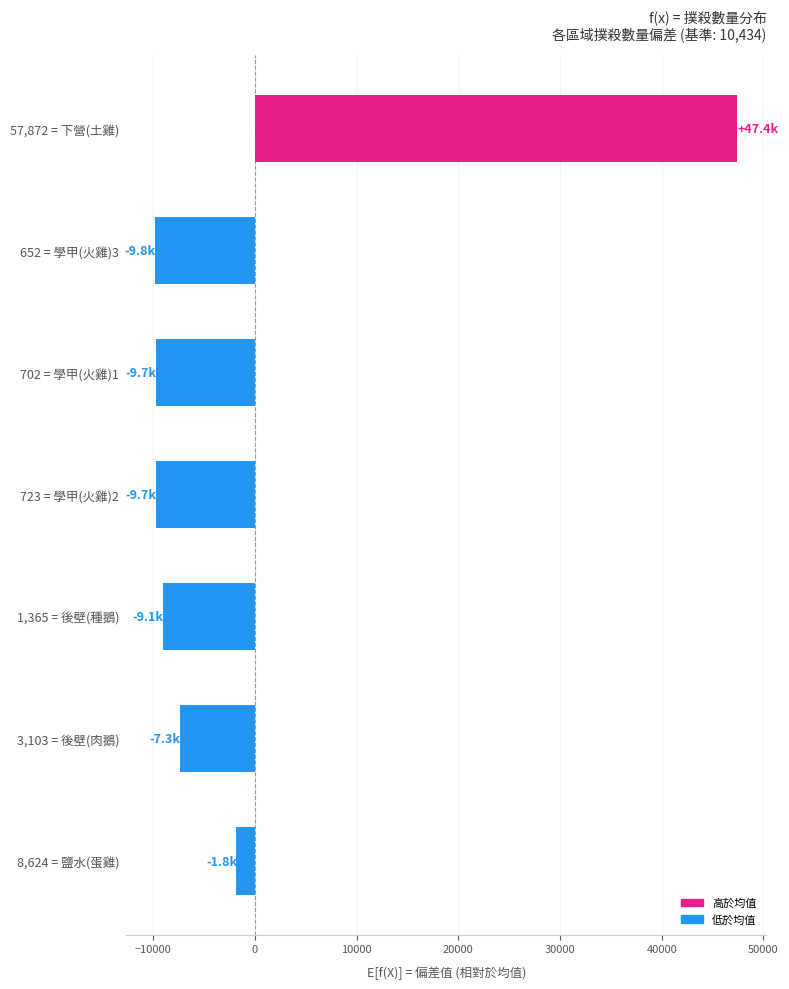

Count the number of categories in the chart.

7